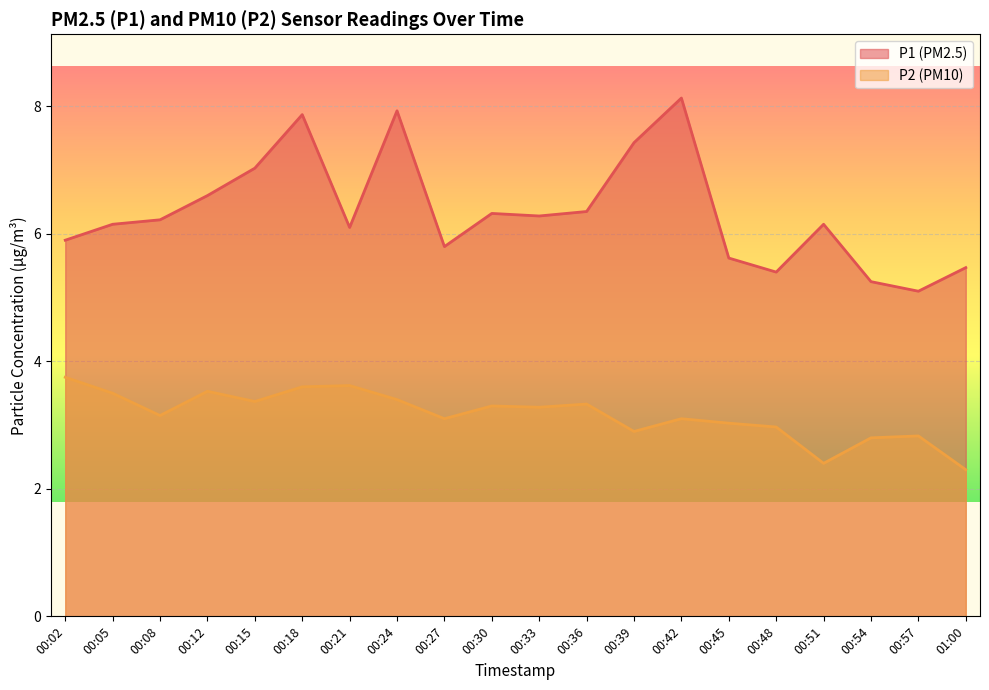

The P2 series shows 3.1 at 00:08. True or false?

True